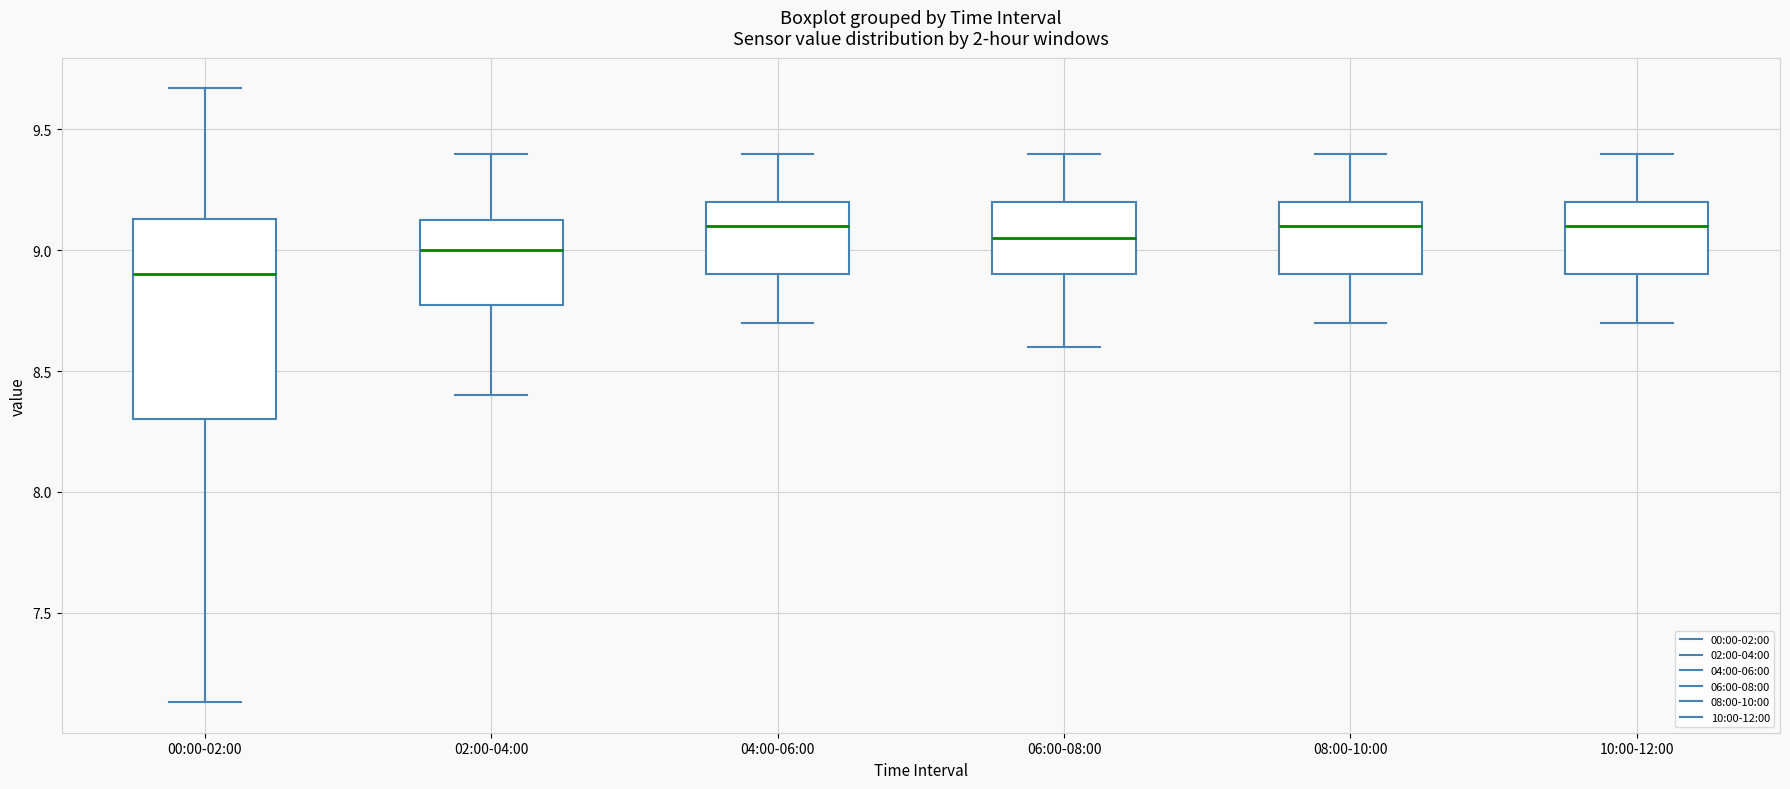

Reading left to right, transcribe this box plot: for each box, give where its median line is, the range the box spans, and where its two whiskers end, as read against the y-axis. The values are not printed on the chart, so give them approximately, as read against the axis.

00:00-02:00: median 8.90, box 8.30 to 9.15, whiskers 7.15 to 9.65
02:00-04:00: median 9.00, box 8.80 to 9.15, whiskers 8.40 to 9.40
04:00-06:00: median 9.10, box 8.90 to 9.20, whiskers 8.70 to 9.40
06:00-08:00: median 9.05, box 8.90 to 9.20, whiskers 8.60 to 9.40
08:00-10:00: median 9.10, box 8.90 to 9.20, whiskers 8.70 to 9.40
10:00-12:00: median 9.10, box 8.90 to 9.20, whiskers 8.70 to 9.40